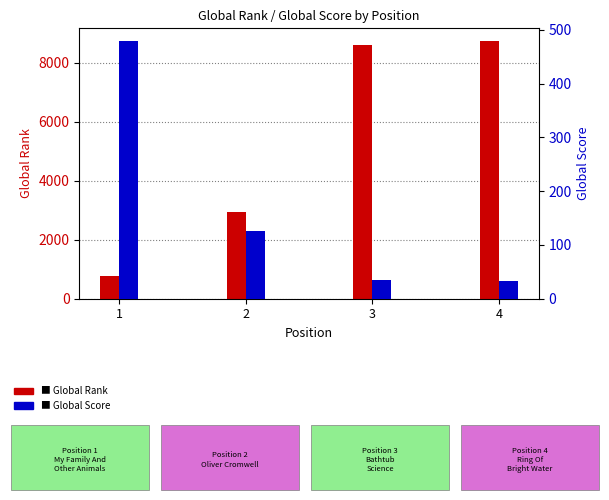

What is the difference between the second highest and second lowest values in the Global Rank series?

5667